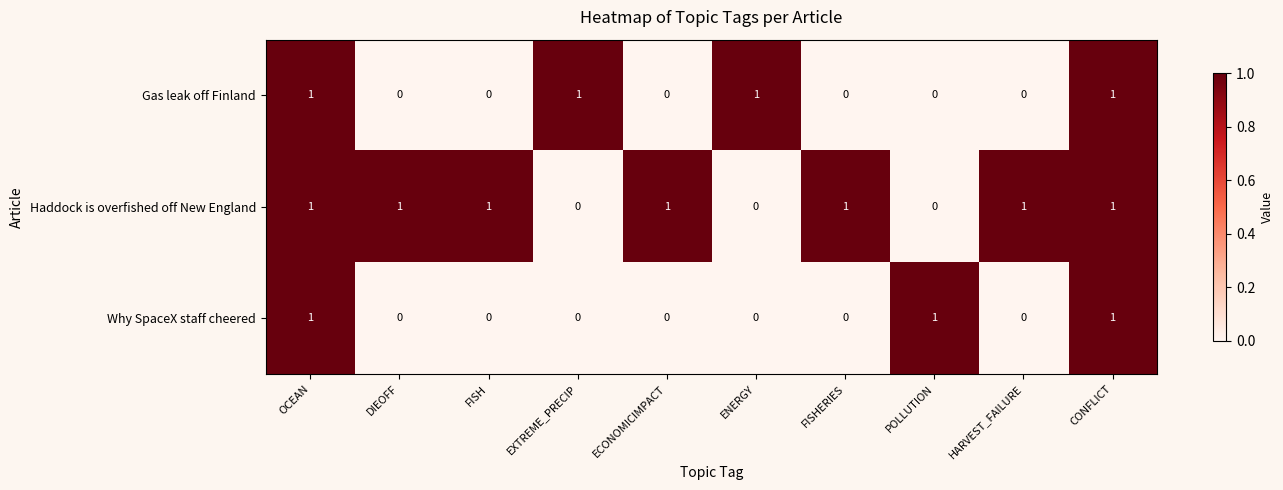

Which series has the largest total across all categories?

Haddock is overfished off New England